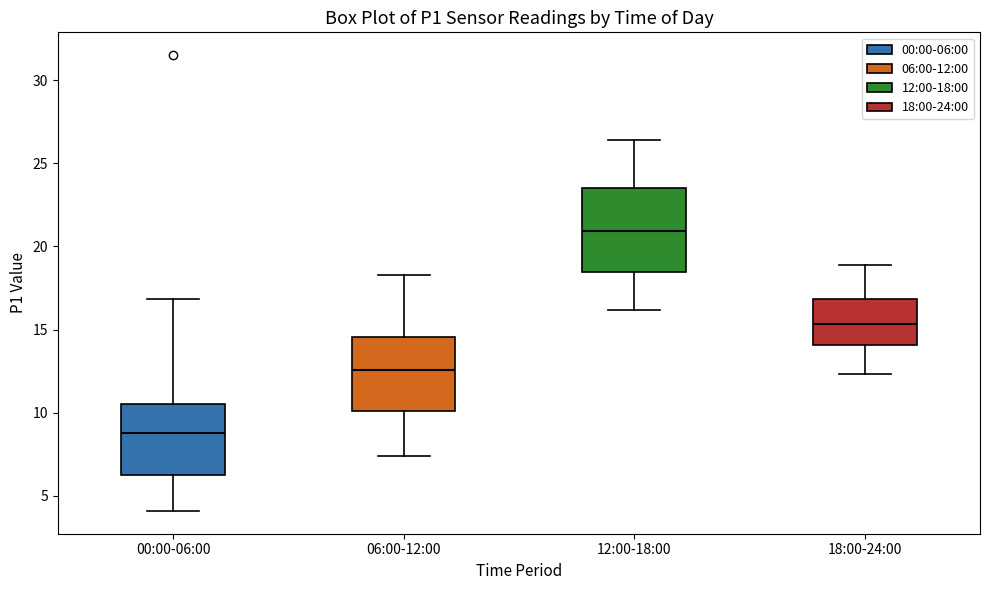

Reading left to right, read every box against the y-axis: the position of its median line, the range the box covers, and the ends of its whiskers. The values are not printed on the chart, so give them approximately, as read against the axis.

00:00-06:00: median 9.0, box 6.0 to 10.5, whiskers 4.0 to 17.0
06:00-12:00: median 12.5, box 10.0 to 14.5, whiskers 7.5 to 18.5
12:00-18:00: median 21.0, box 18.5 to 23.5, whiskers 16.0 to 26.5
18:00-24:00: median 15.5, box 14.0 to 17.0, whiskers 12.5 to 19.0